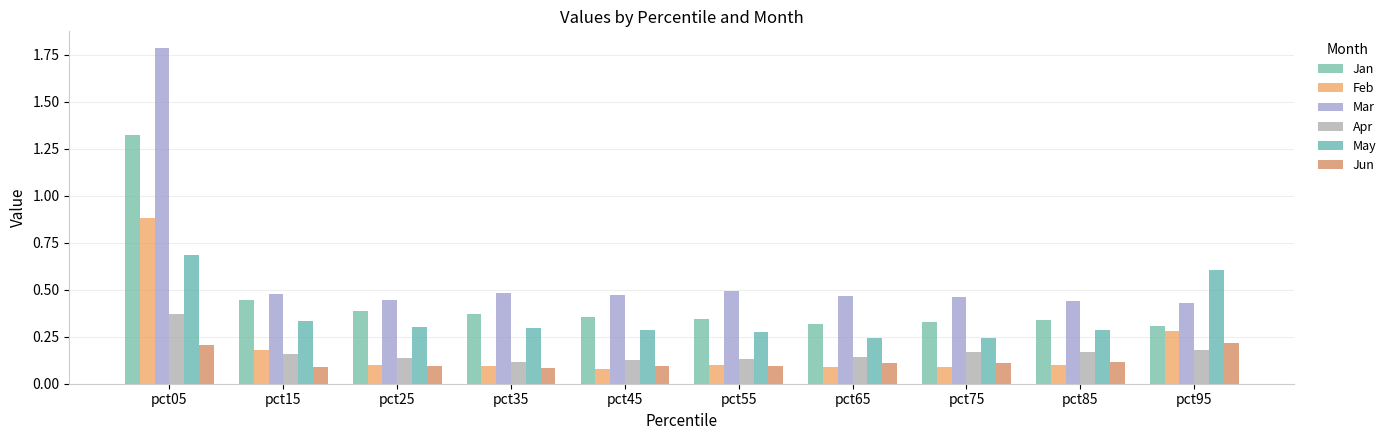

Is it true that May equals 0.4 at pct55?

False